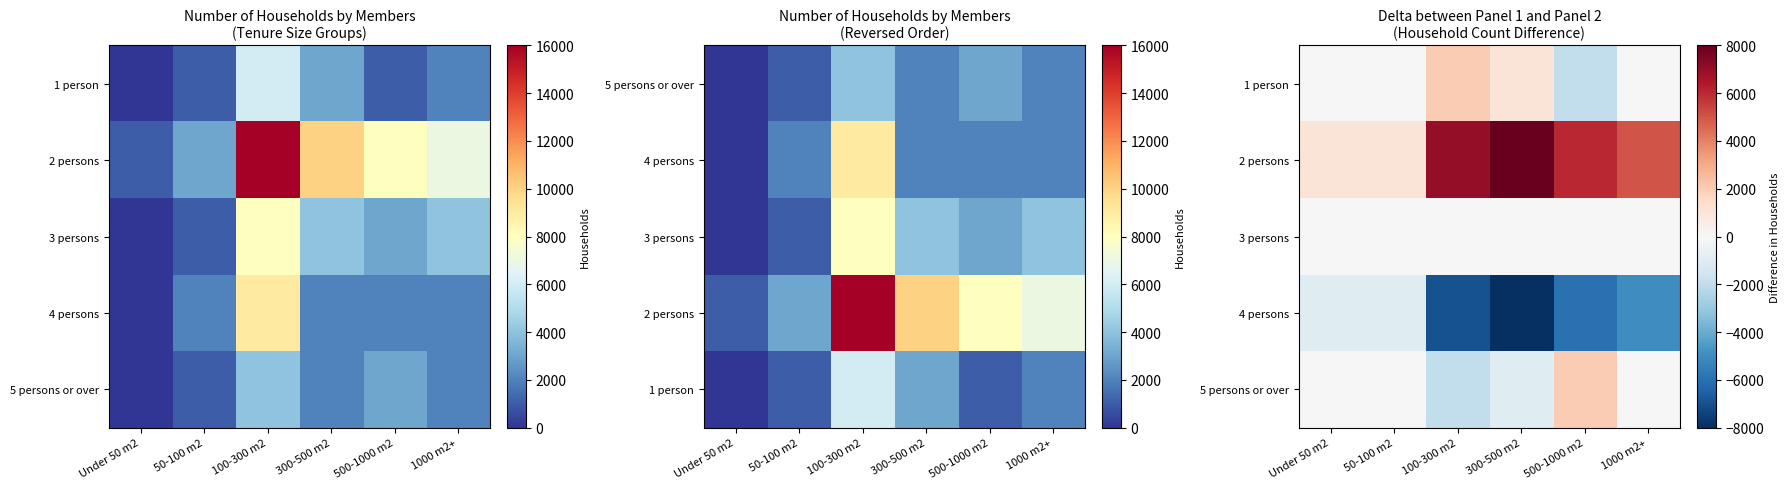

What is the average value of the 4 persons series?

-4667